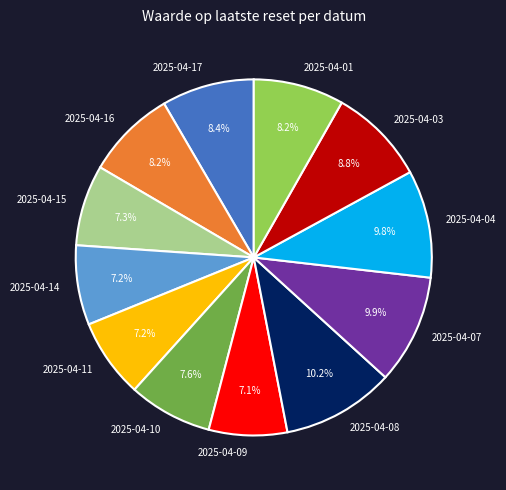

True or false: 2025-04-11 accounts for 7% of the total.

True